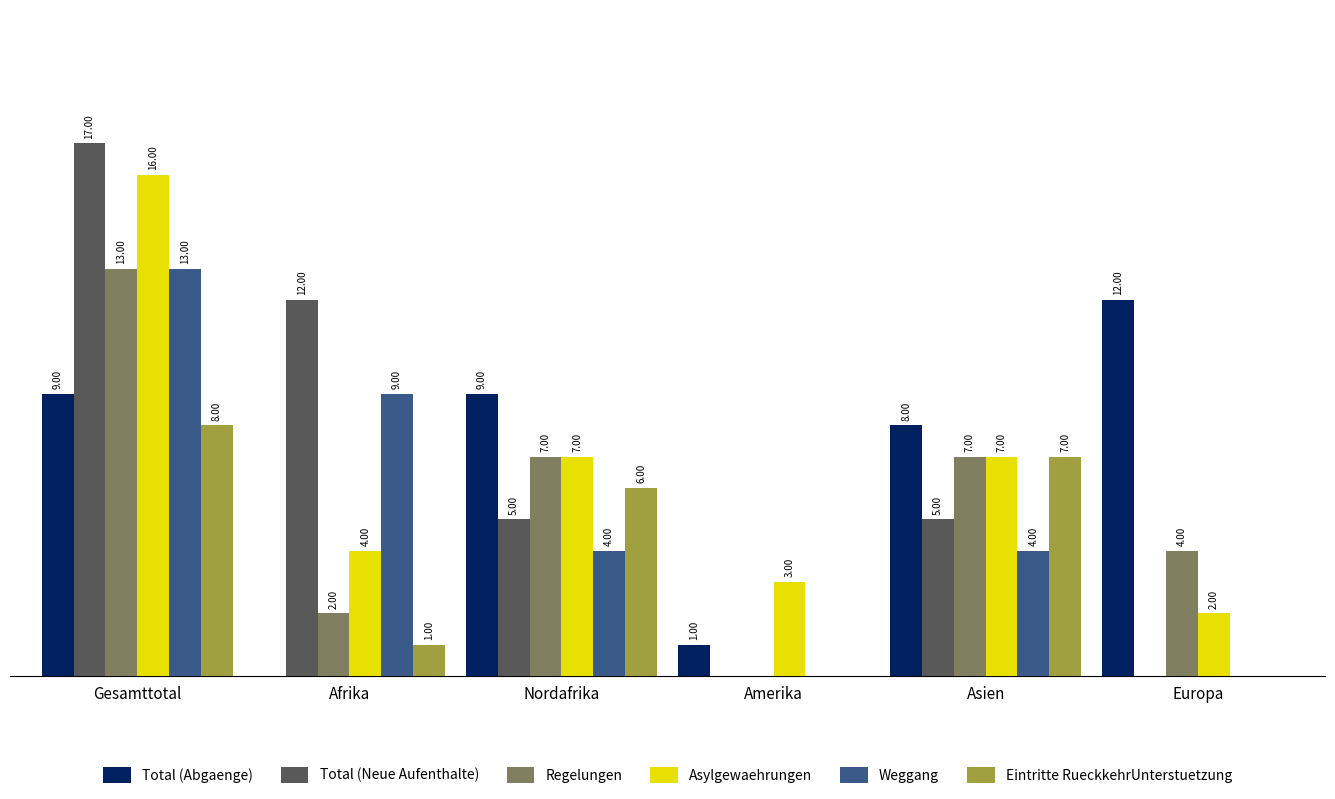

Which series changed the most between Afrika and Asien?

Total (Abgaenge)